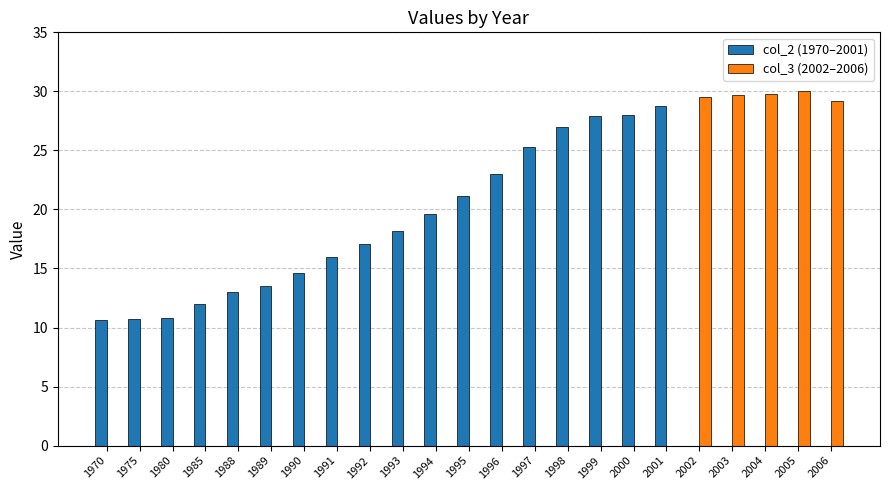

What is the highest value of the col_3 (2002–2006) series?

30.0